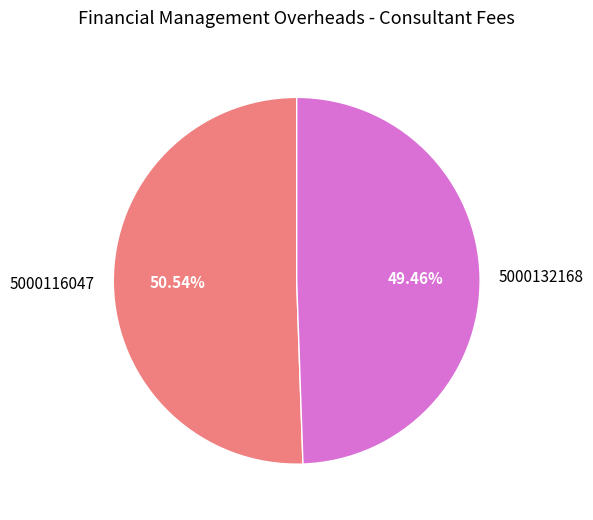

To the nearest percent, what percentage of the pie is 5000116047?

51%